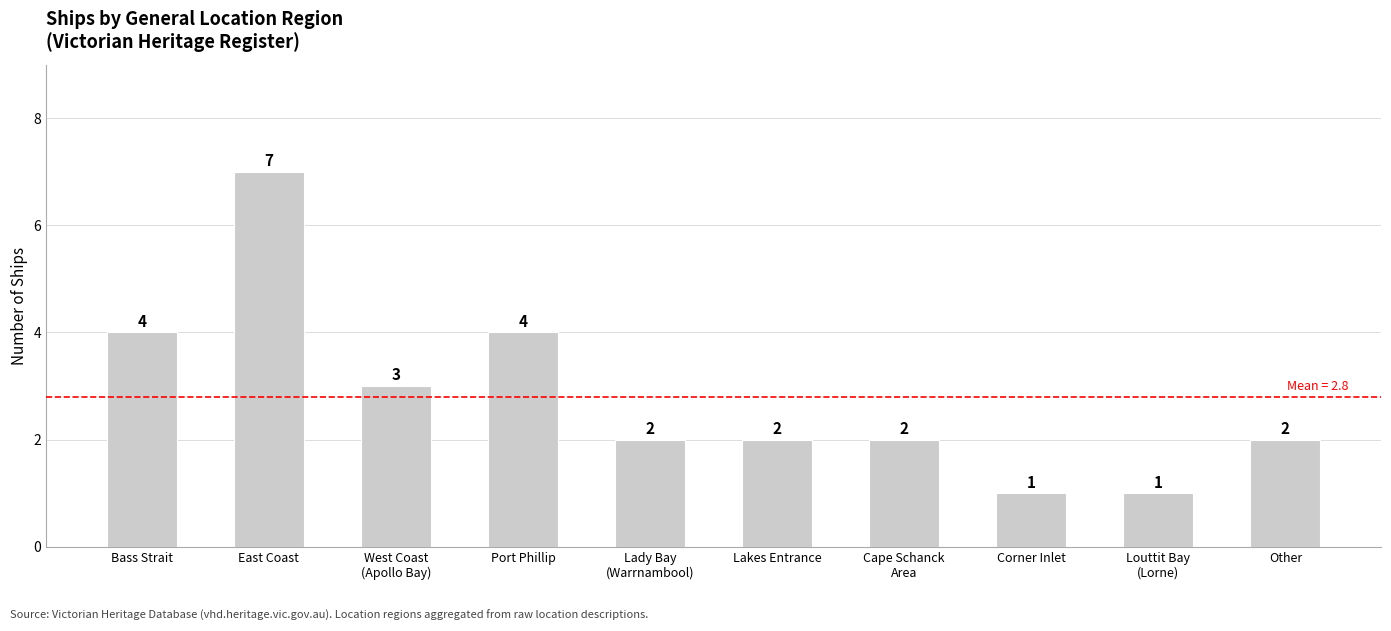

The chart shows a value of 4 at Port Phillip. True or false?

True